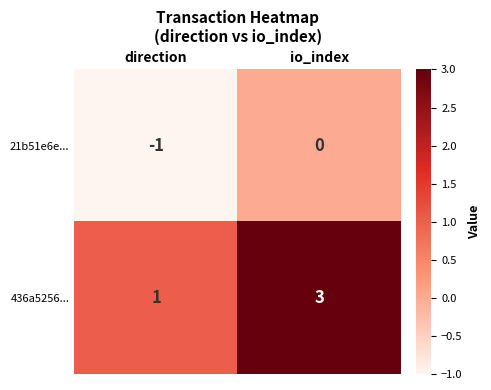

What is the difference between the highest and lowest values at direction?

2